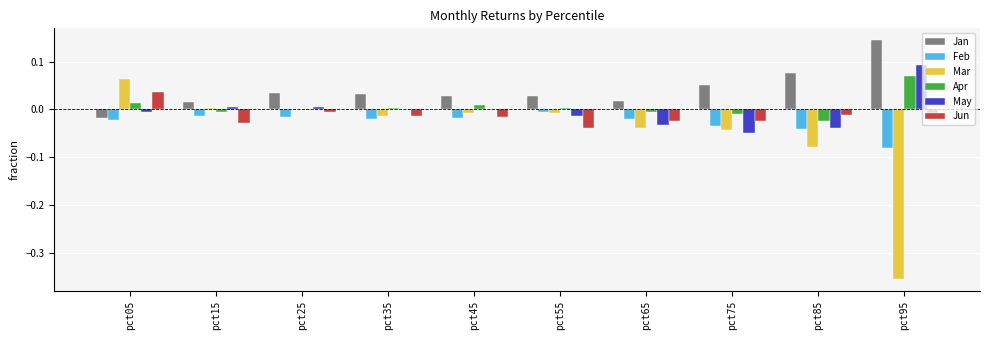

Which series has the largest total across all categories?

Jan